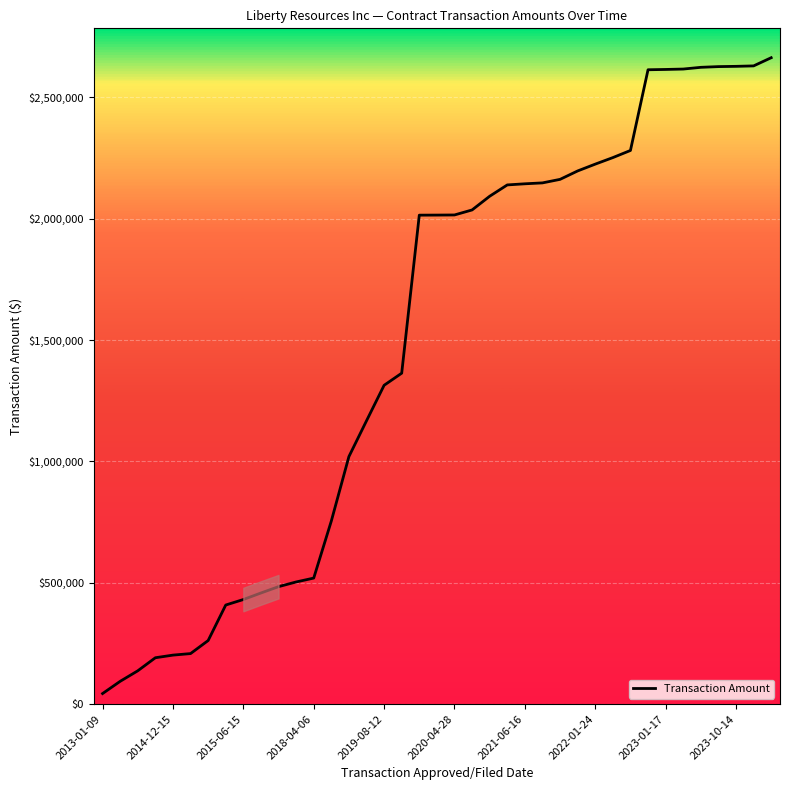

What is the maximum value shown in the chart?

2663166.0